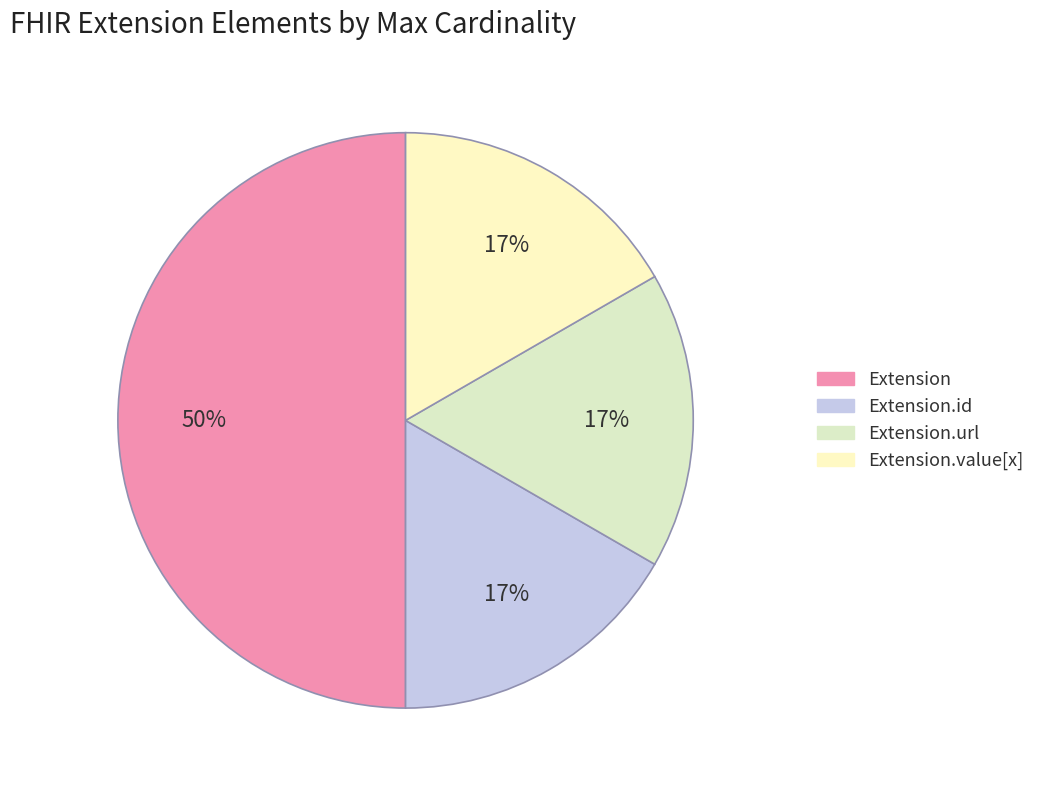

Which slice is the largest?

Extension